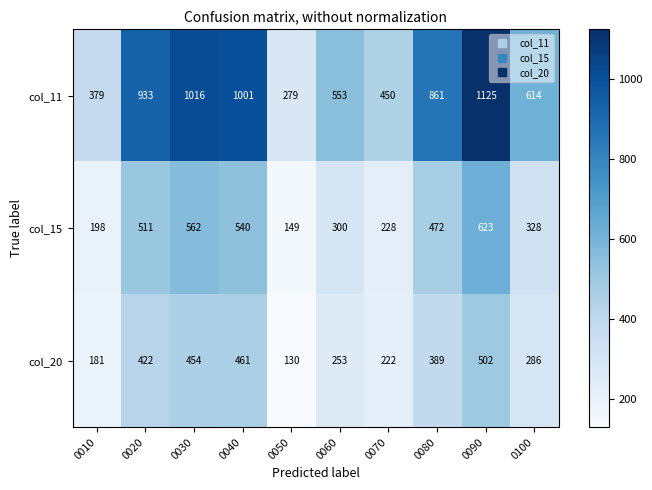

Is it true that col_15 equals 472 at 0080?

True